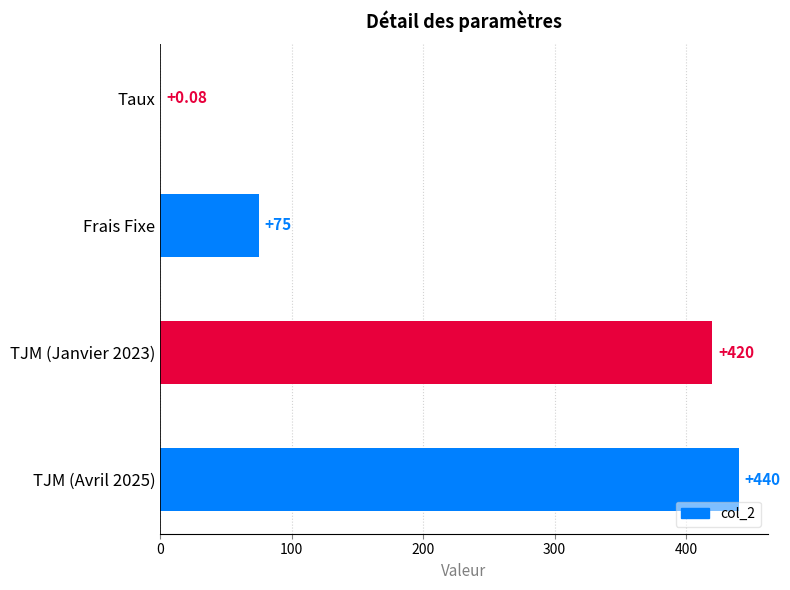

Between TJM (Janvier 2023) and TJM (Avril 2025), which is larger?

TJM (Avril 2025)